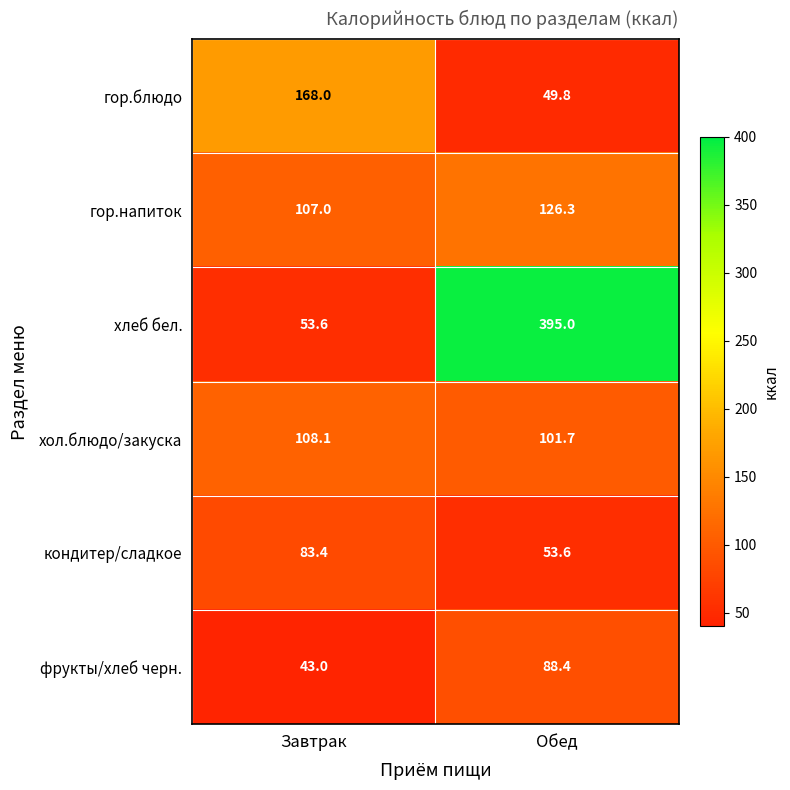

Reading left to right, extract all data points from this chart.

гор.блюдо: Завтрак=168.0	Обед=49.8
гор.напиток: Завтрак=107.0	Обед=126.3
хлеб бел.: Завтрак=53.6	Обед=395.0
хол.блюдо/закуска: Завтрак=108.1	Обед=101.7
кондитер/сладкое: Завтрак=83.4	Обед=53.6
фрукты/хлеб черн.: Завтрак=43.0	Обед=88.4